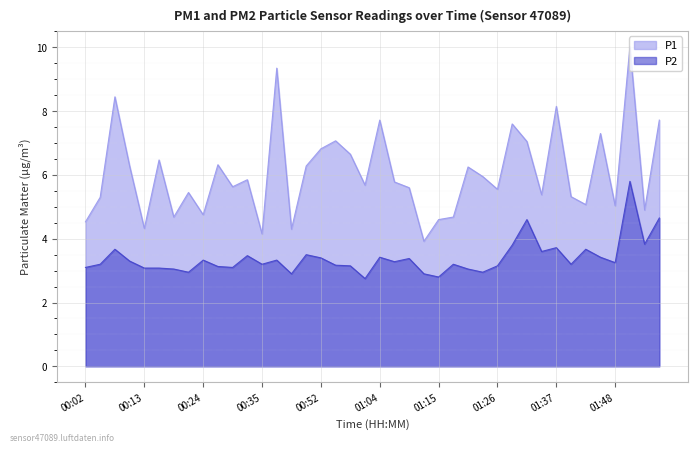

At which category is the sum across all series the highest?

01:51